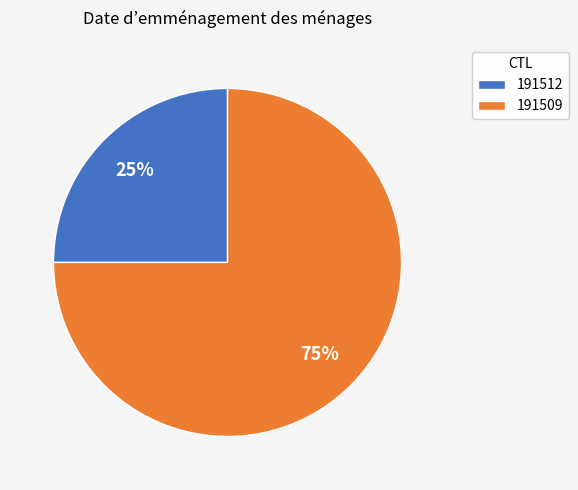

The 191509 slice represents 70% of the pie. True or false?

False